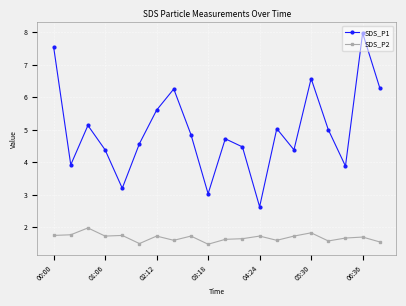

Which series has the largest range (max minus min)?

SDS_P1